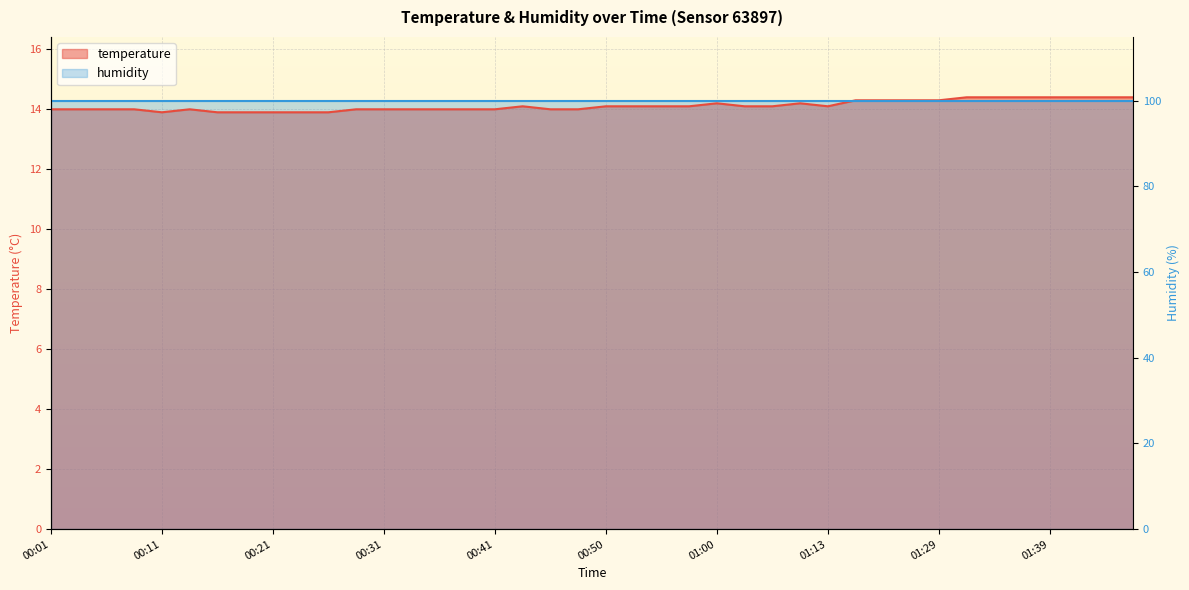

How many interior local valleys (lower than both neighbors) does the data have?

2